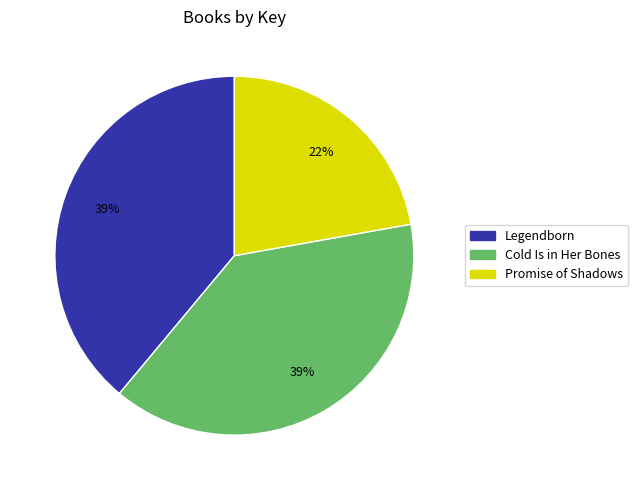

Does any single category account for the majority?

No